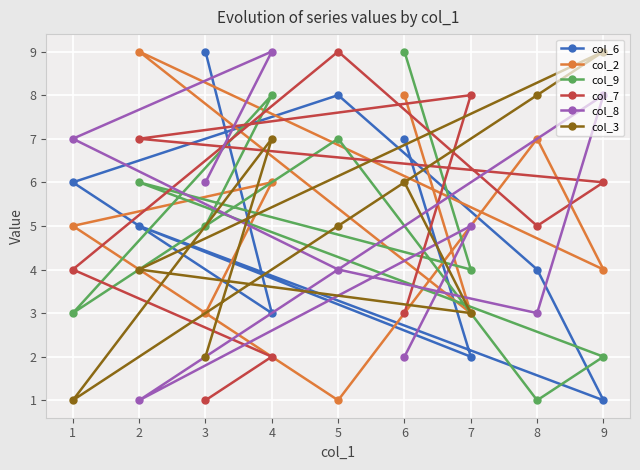

Which series changed the most between 7 and 8?

col_3